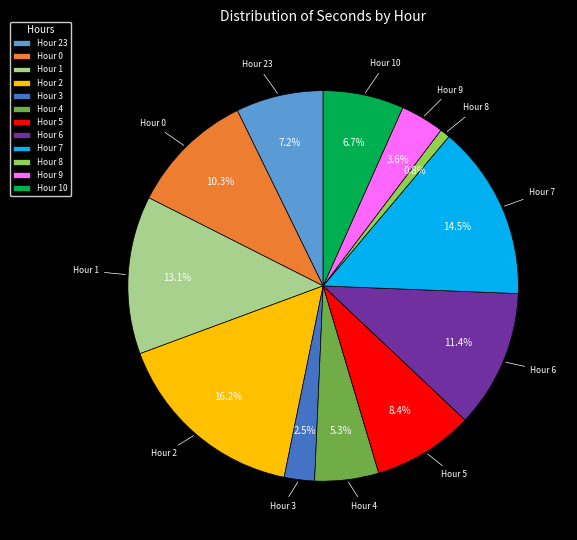

What is the smallest slice in the pie chart?

Hour 8